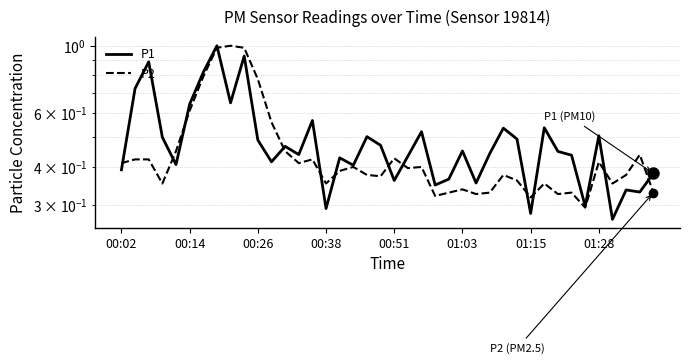

Is it true that P2 equals 0.7 at 9?

False